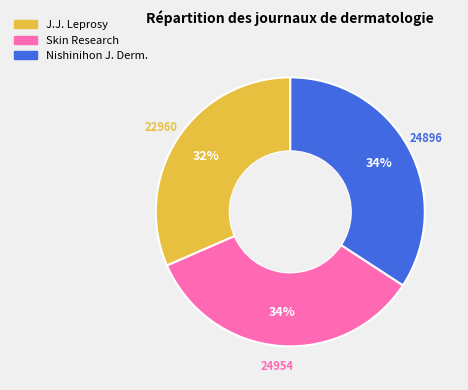

How many slices are in this pie chart?

3